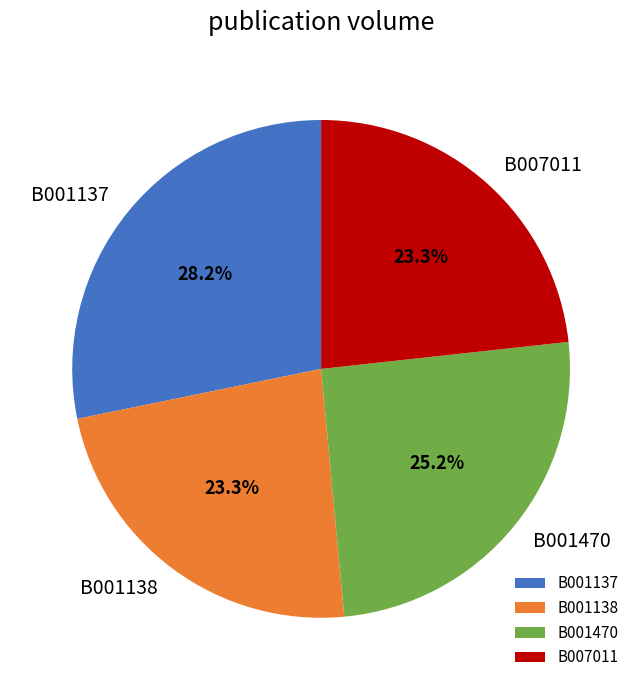

What portion of the pie excludes B001138?

76.7%